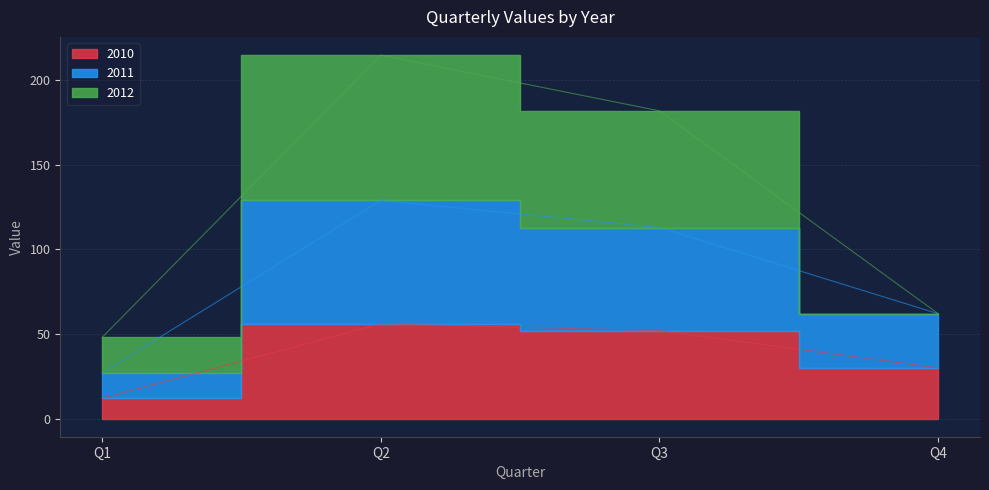

True or false: 2011 and 2010 intersect in this chart.

False